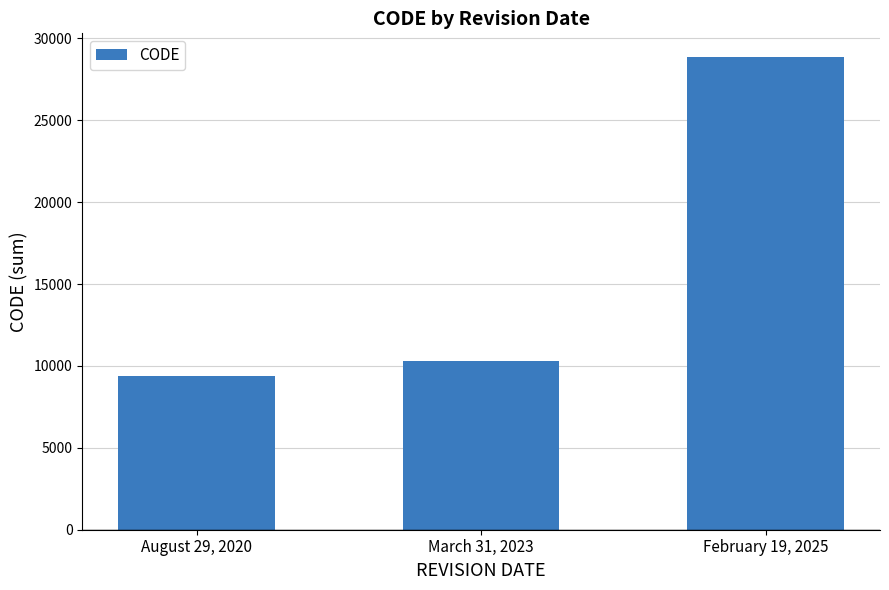

Is it true that the value at March 31, 2023 is 10323?

True